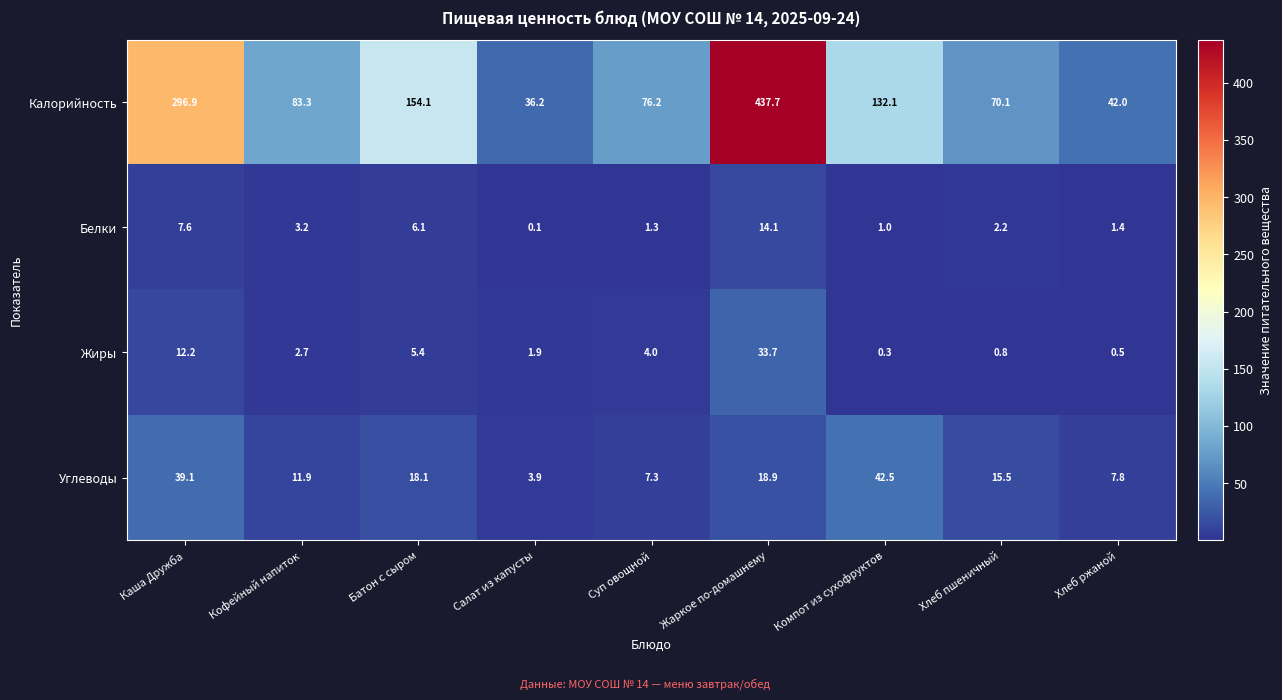

Count the number of data series in this chart.

4